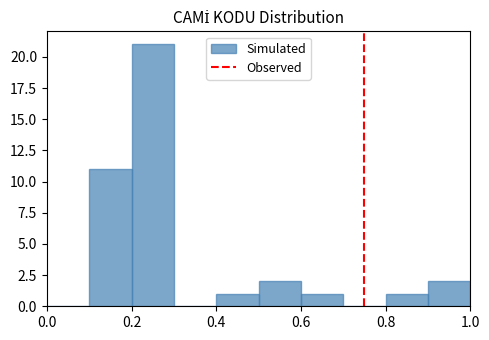

Reading left to right, list every bar in this chart as the range it spans on the x-axis followed by its height. The values are not printed on the chart, so give them approximately, as read against the axis.

0.0 to 0.1: 0
0.1 to 0.2: 11
0.2 to 0.3: 21
0.3 to 0.4: 0
0.4 to 0.5: 1
0.5 to 0.6: 2
0.6 to 0.7: 1
0.7 to 0.8: 0
0.8 to 0.9: 1
0.9 to 1.0: 2